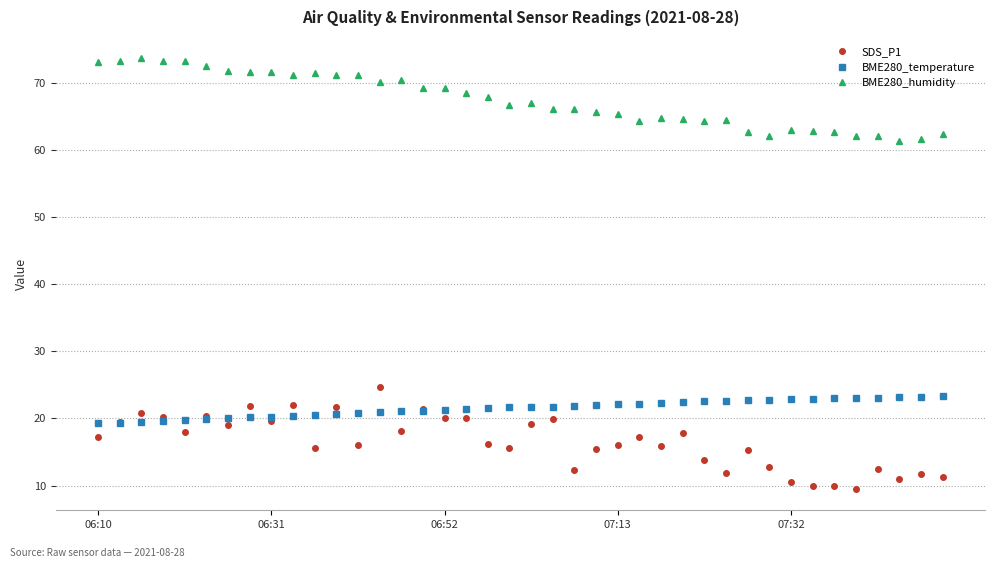

Count the number of data series in this chart.

3